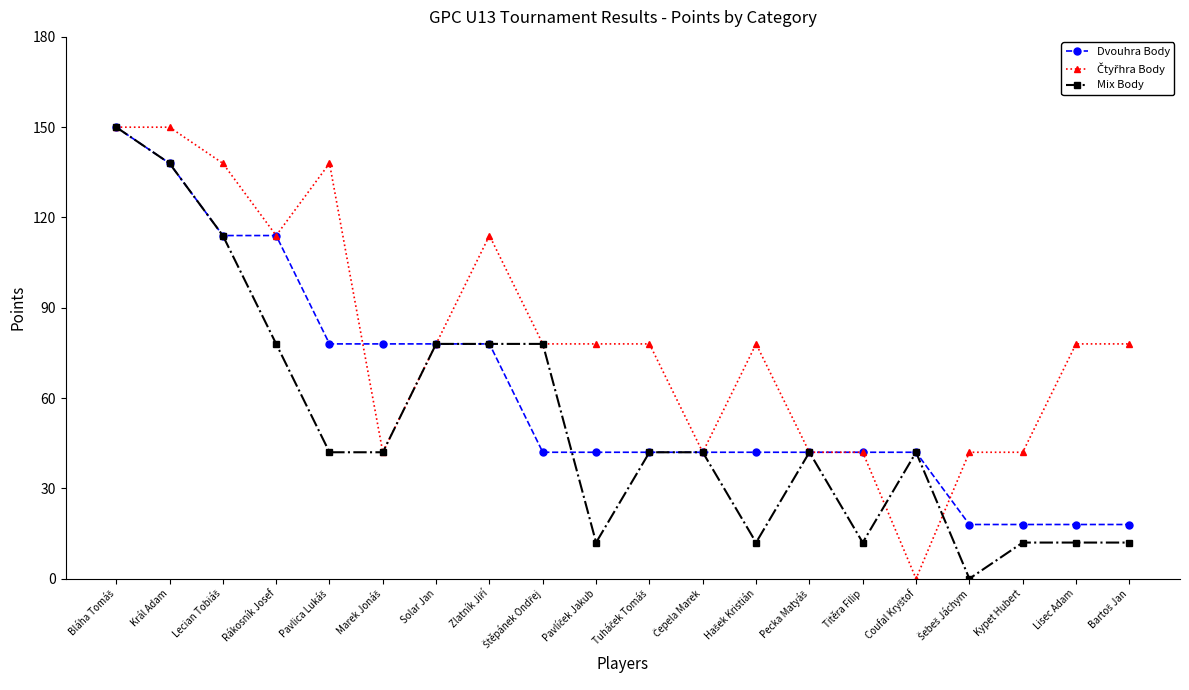

What is the label of the 17th point from the right?

Rákosník Josef